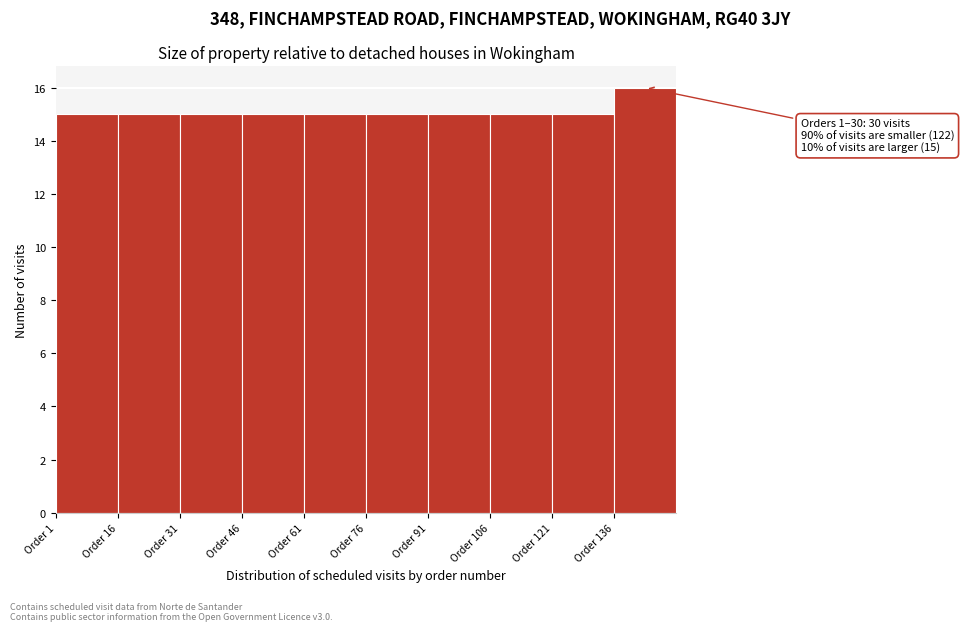

Over which range of the x-axis is the bar tallest?

136 to 151